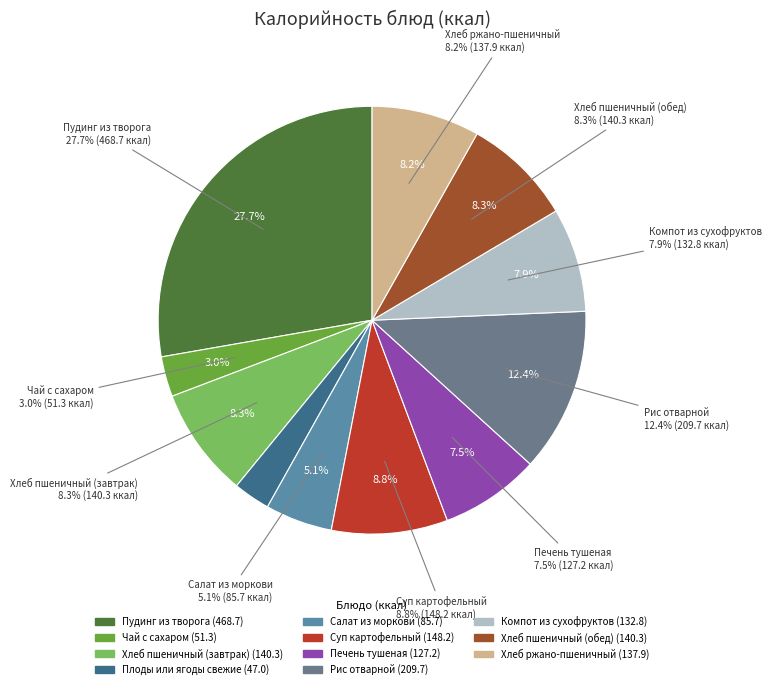

Is there a majority slice in this chart?

No